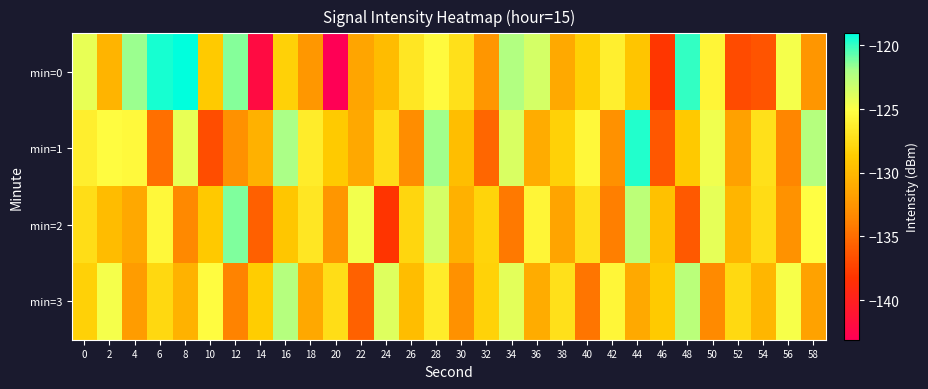

Reading left to right, transcribe all the data shown in this chart.

min=0: 0=-124.3	2=-130.3	4=-121.8	6=-119.5	8=-119.0	10=-128.8	12=-121.4	14=-142.1	16=-128.3	18=-132.3	20=-143.1	22=-131.4	24=-129.8	26=-126.8	28=-125.4	30=-127.3	32=-132.5	34=-122.3	36=-123.5	38=-131.1	40=-128.4	42=-126.2	44=-129.1	46=-138.1	48=-120.0	50=-125.8	52=-136.8	54=-136.4	56=-124.8	58=-132.5
min=1: 0=-126.2	2=-125.3	4=-125.5	6=-134.9	8=-124.3	10=-136.7	12=-132.8	14=-130.5	16=-122.0	18=-126.4	20=-128.8	22=-131.2	24=-127.5	26=-133.1	28=-121.8	30=-129.6	32=-135.4	34=-123.7	36=-130.9	38=-128.3	40=-125.6	42=-132.8	44=-119.7	46=-136.2	48=-128.9	50=-124.5	52=-131.7	54=-127.3	56=-133.6	58=-122.4
min=2: 0=-127.5	2=-129.8	4=-131.2	6=-125.6	8=-133.4	10=-128.9	12=-121.3	14=-135.7	16=-129.1	18=-126.8	20=-132.4	22=-124.6	24=-138.2	26=-127.9	28=-123.5	30=-130.6	32=-128.1	34=-134.3	36=-125.8	38=-131.5	40=-127.2	42=-133.9	44=-122.7	46=-129.4	48=-136.1	50=-124.2	52=-130.3	54=-127.6	56=-132.7	58=-125.1
min=3: 0=-128.3	2=-124.7	4=-132.1	6=-127.8	8=-130.5	10=-125.3	12=-133.8	14=-128.6	16=-122.4	18=-131.2	20=-127.5	22=-135.6	24=-123.9	26=-129.7	28=-126.4	30=-132.8	32=-128.2	34=-124.1	36=-130.9	38=-127.3	40=-134.5	42=-125.7	44=-131.1	46=-128.8	48=-122.6	50=-133.3	52=-127.7	54=-130.2	56=-124.8	58=-131.6